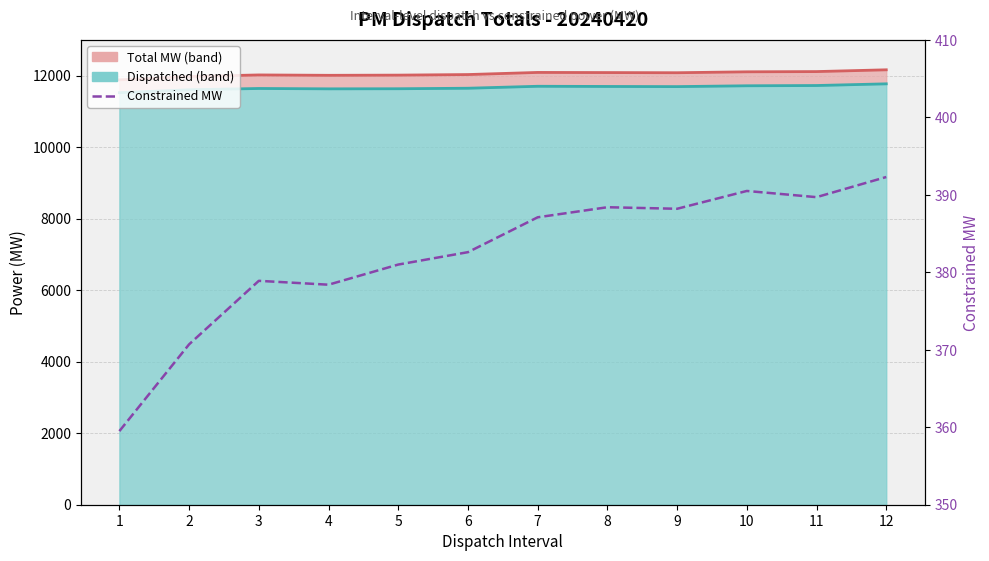

The value at 9 is 388.2. True or false?

True